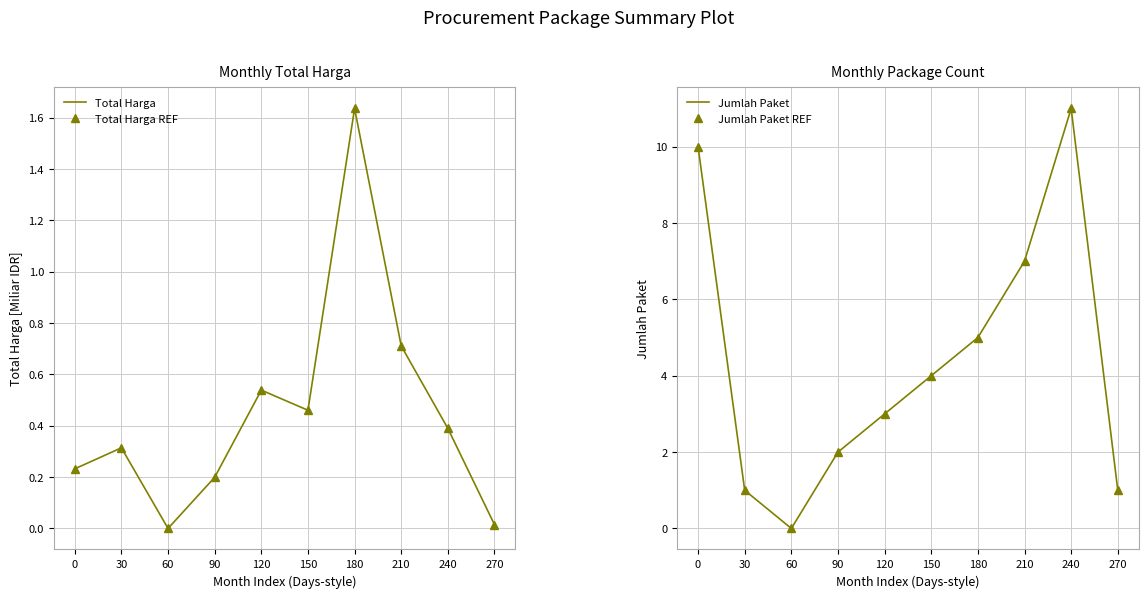

Is the value of Total Harga at 240 greater than the value of Jumlah Paket REF at 210?

No